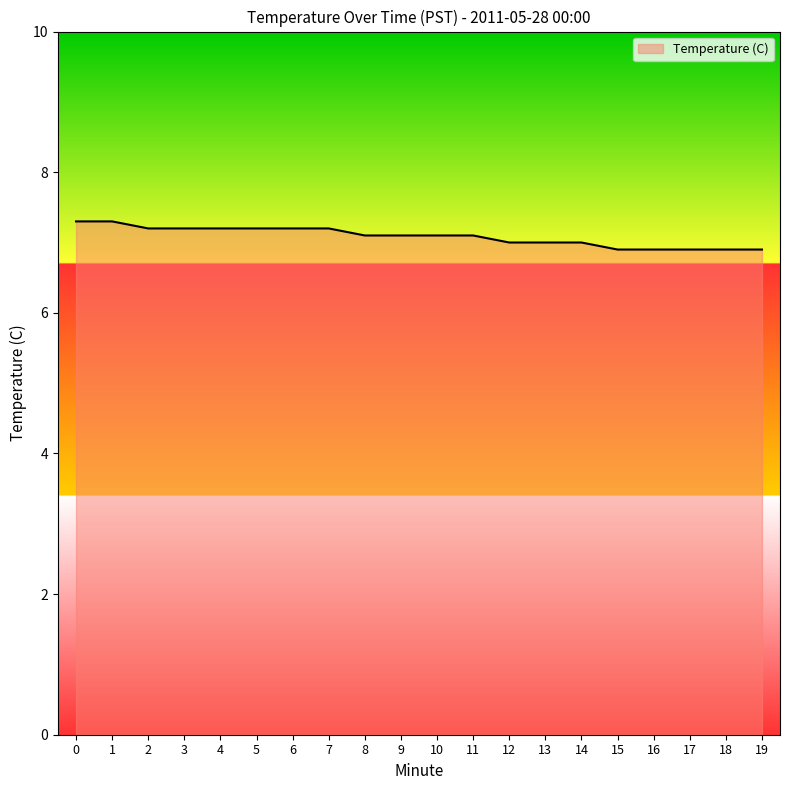

The chart shows a value of 7.0 at 13. True or false?

True